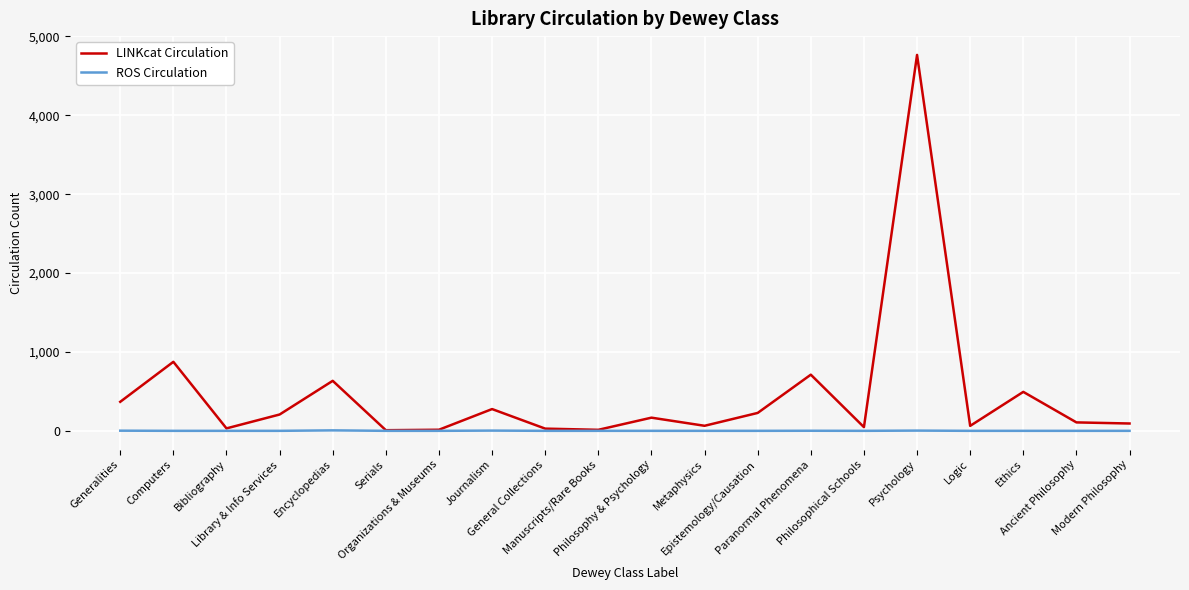

At how many categories does at least one series exceed 680?

3